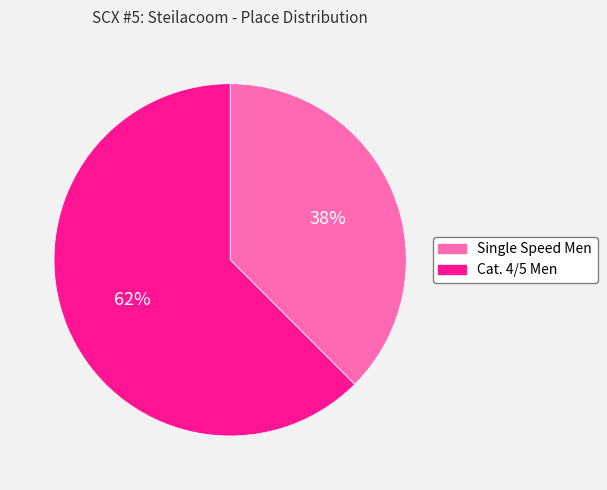

To the nearest percent, what is the combined percentage of Single Speed Men and Cat. 4/5 Men?

100%